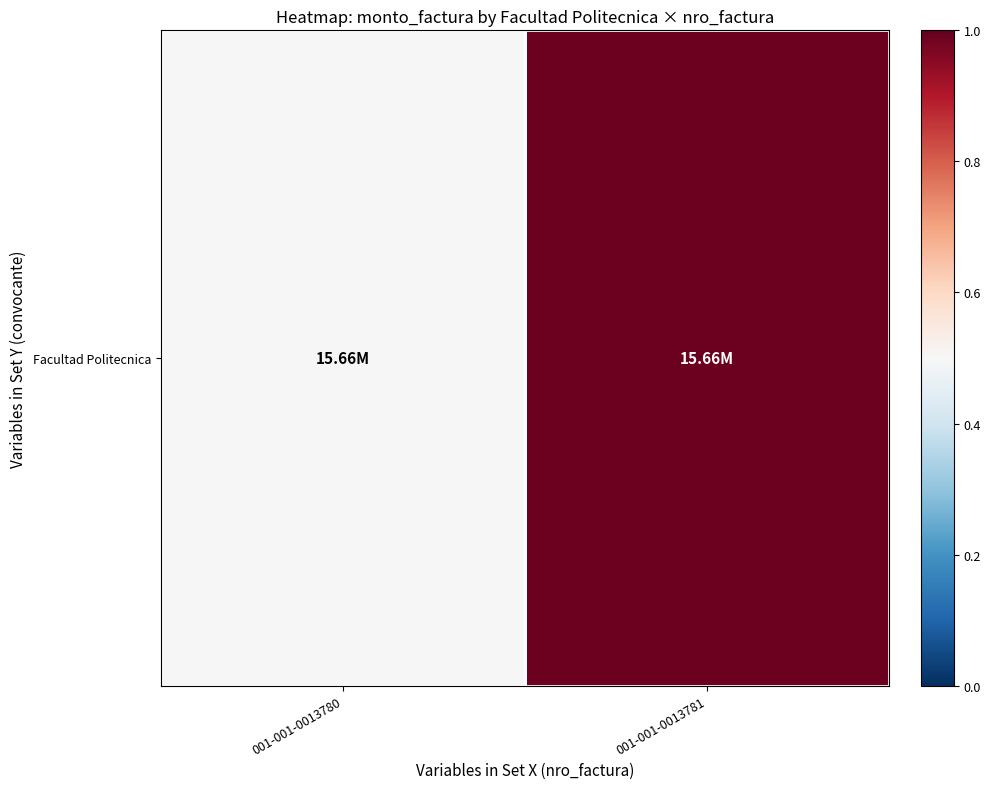

What is the change in value from 001-001-0013780 to 001-001-0013781?

+0.5